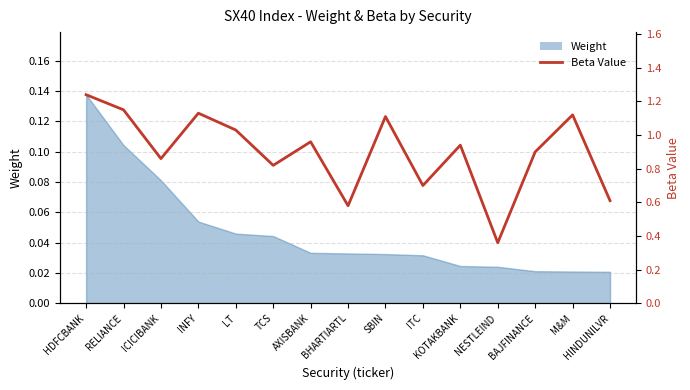

At which category does the data reach its first local peak?

INFY